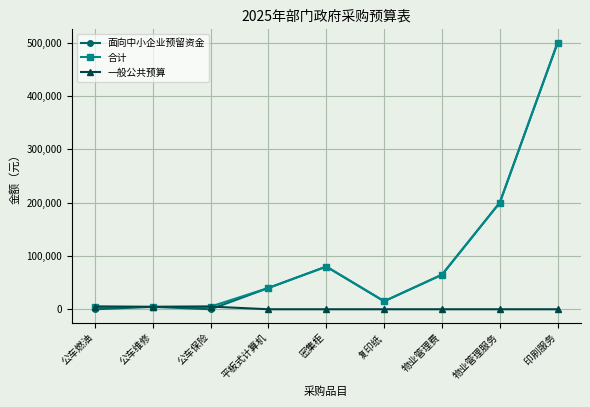

In 合计, how many points are lower than both neighbors (excluding endpoints)?

2